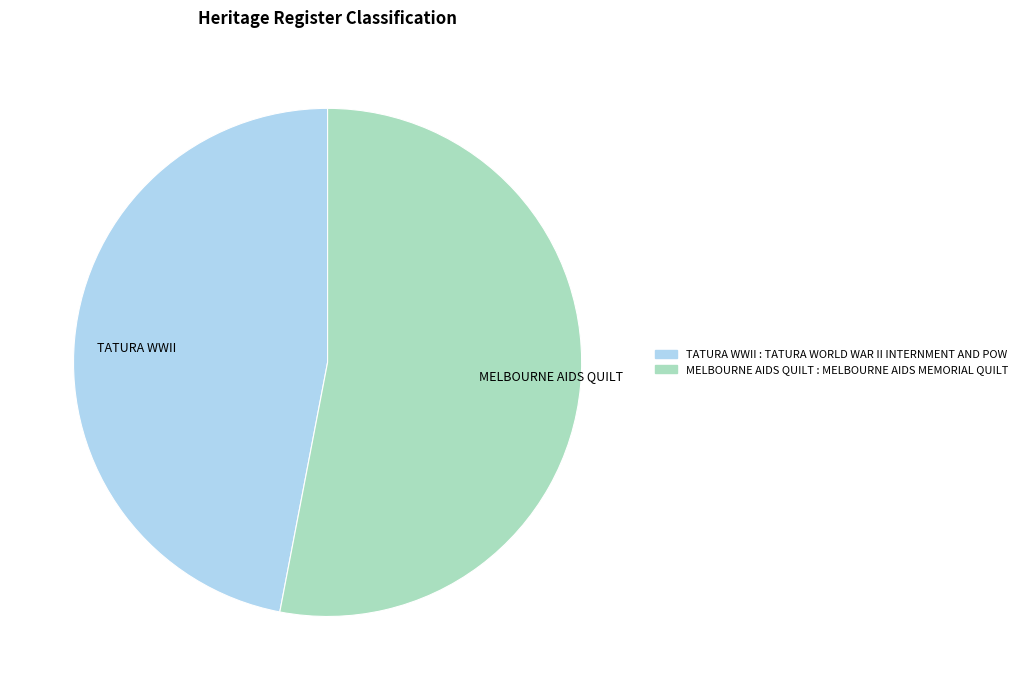

Approximately how many times larger is the value at TATURA WWII compared to MELBOURNE AIDS QUILT?

0.9